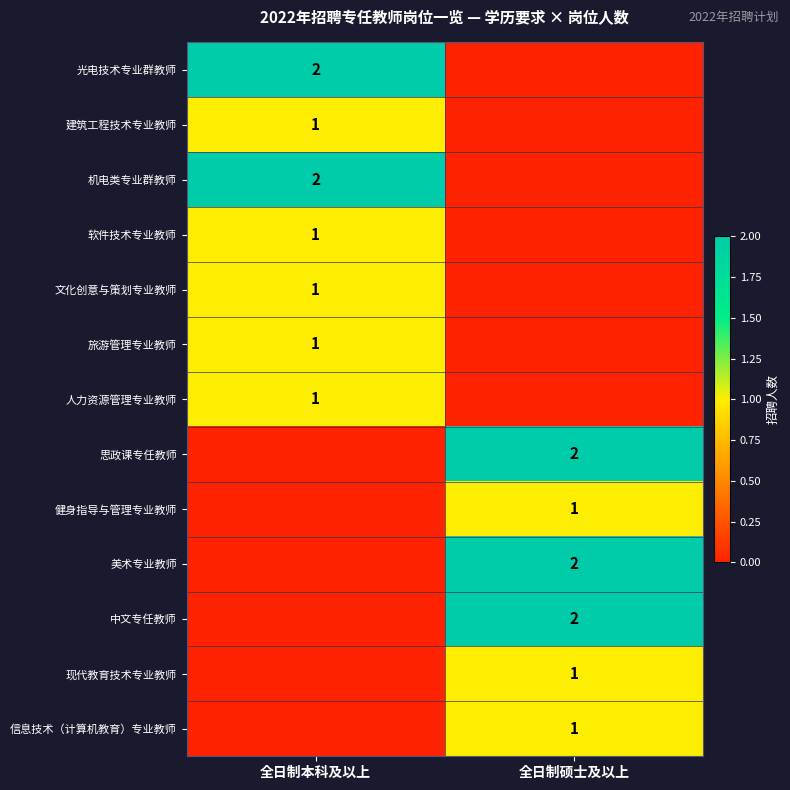

The value of 光电技术专业群教师 at 全日制本科及以上 is 2. True or false?

True